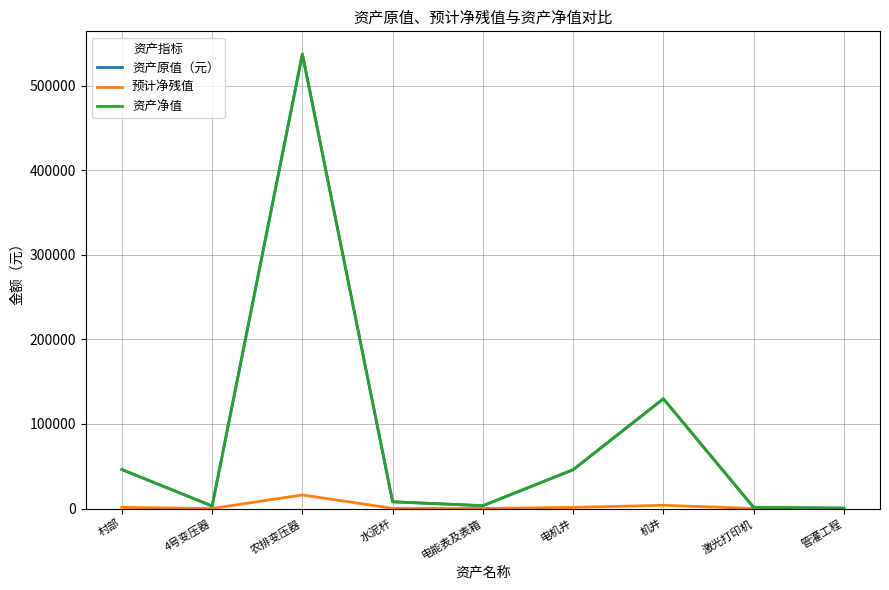

How many interior local peaks does the 资产原值（元） series have?

2